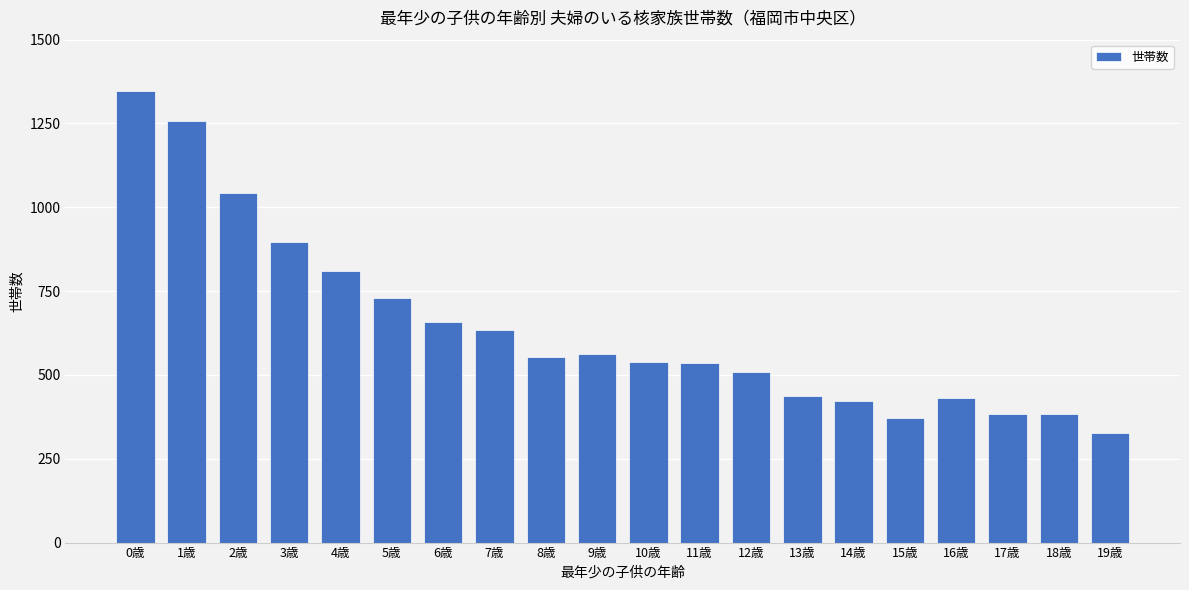

Between 8歳 and 15歳, which is larger?

8歳